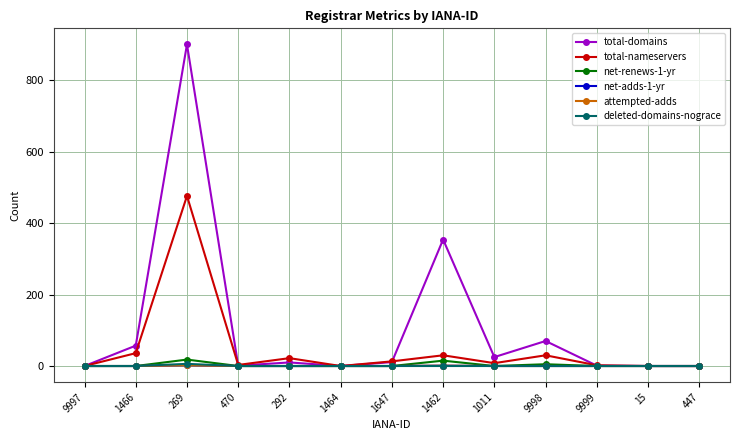

The value of attempted-adds at 1466 is 1. True or false?

False